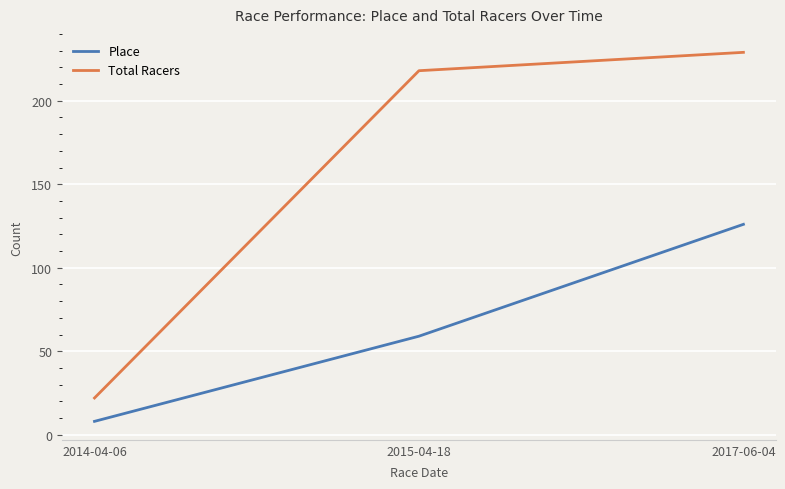

What is the difference between the highest and lowest values at 2015-04-18?

159